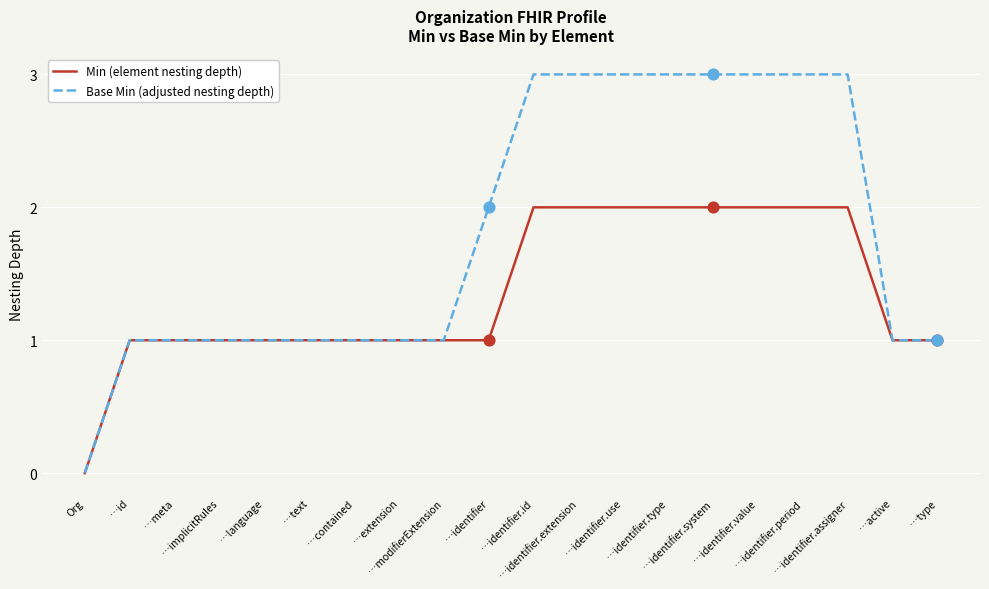

Is the value of Min (element nesting depth) at Org greater than the value of Base Min (adjusted nesting depth) at …meta?

No